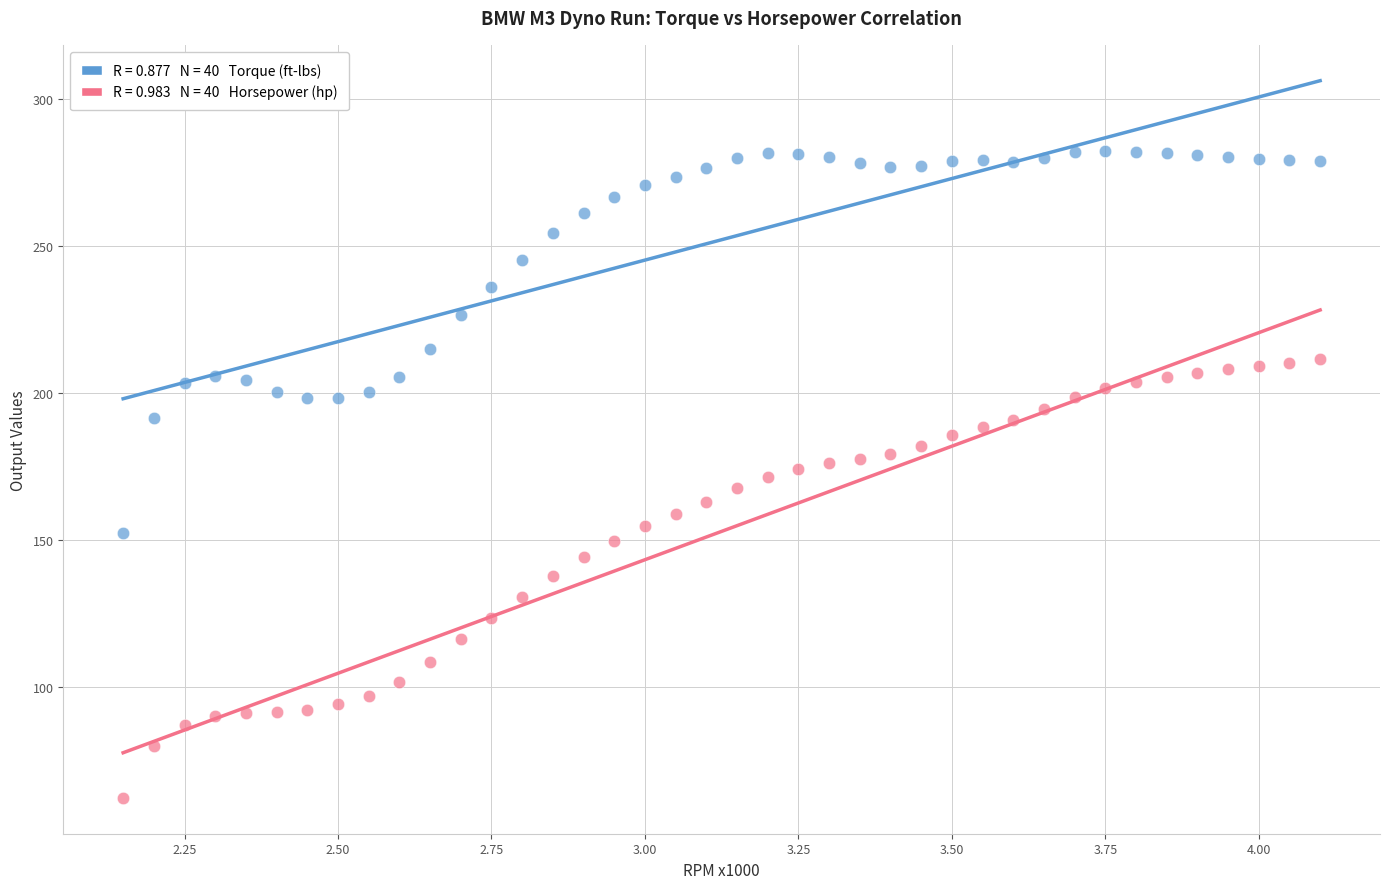

Across all data points, what is the range of Y values (max minus min)?

219.8